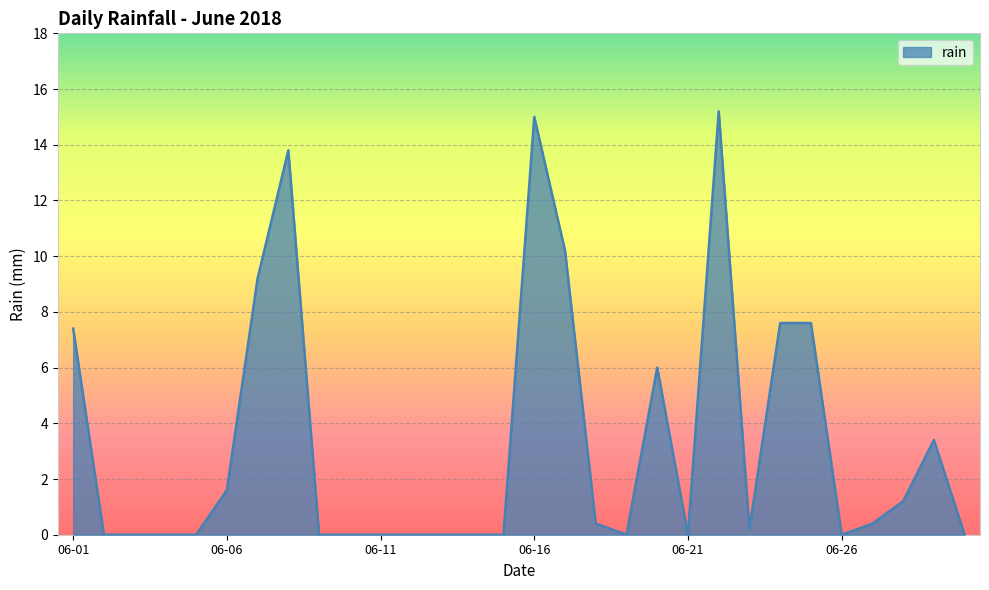

What is the difference between the maximum and minimum values?

15.2